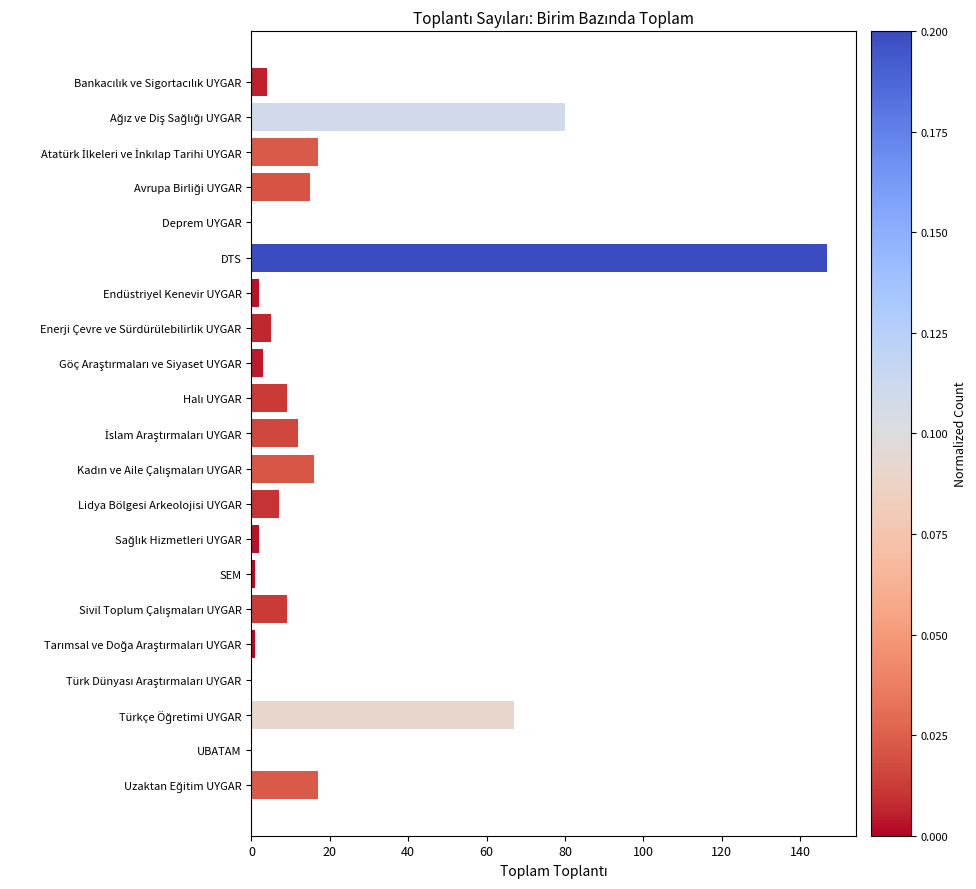

Is it true that the value at Deprem UYGAR is 0?

True